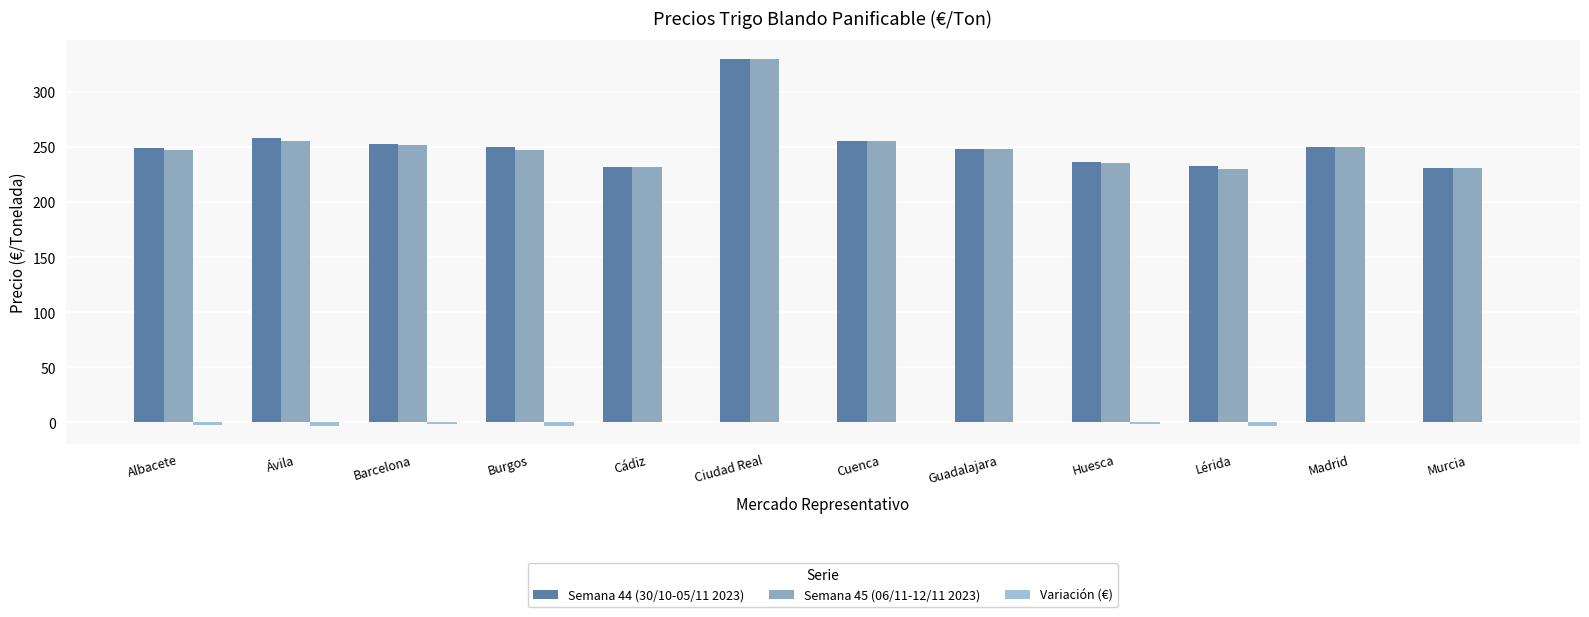

Are the bars horizontal?

No